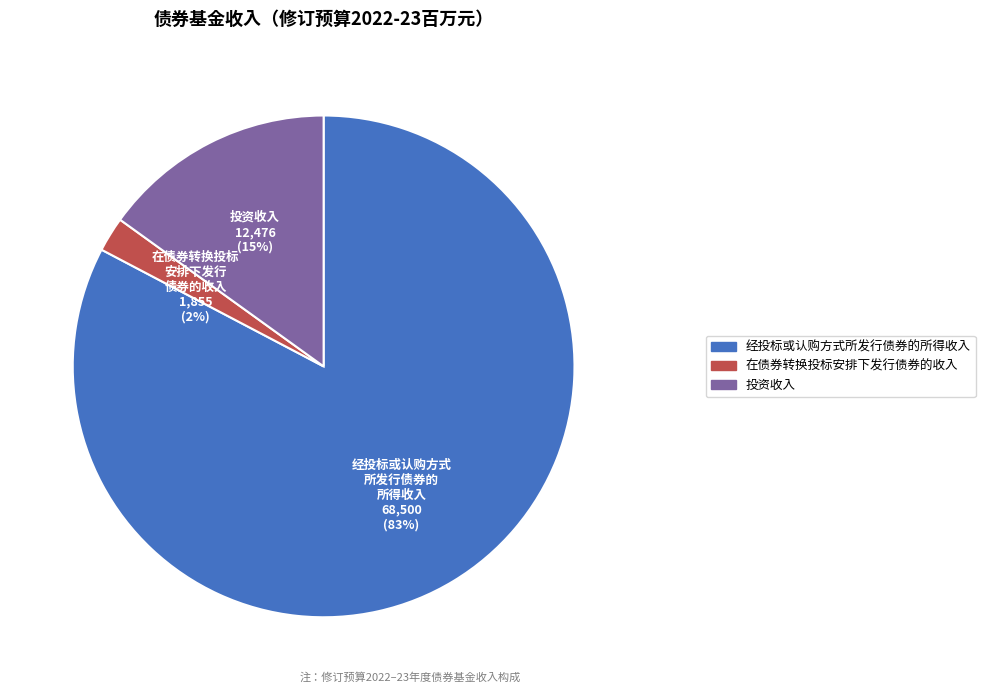

Is there a majority slice in this chart?

Yes